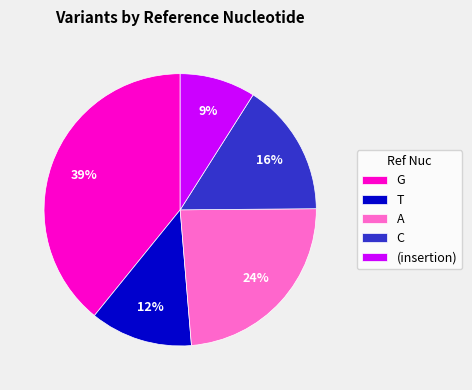

Is the sum of T and C greater than half?

No